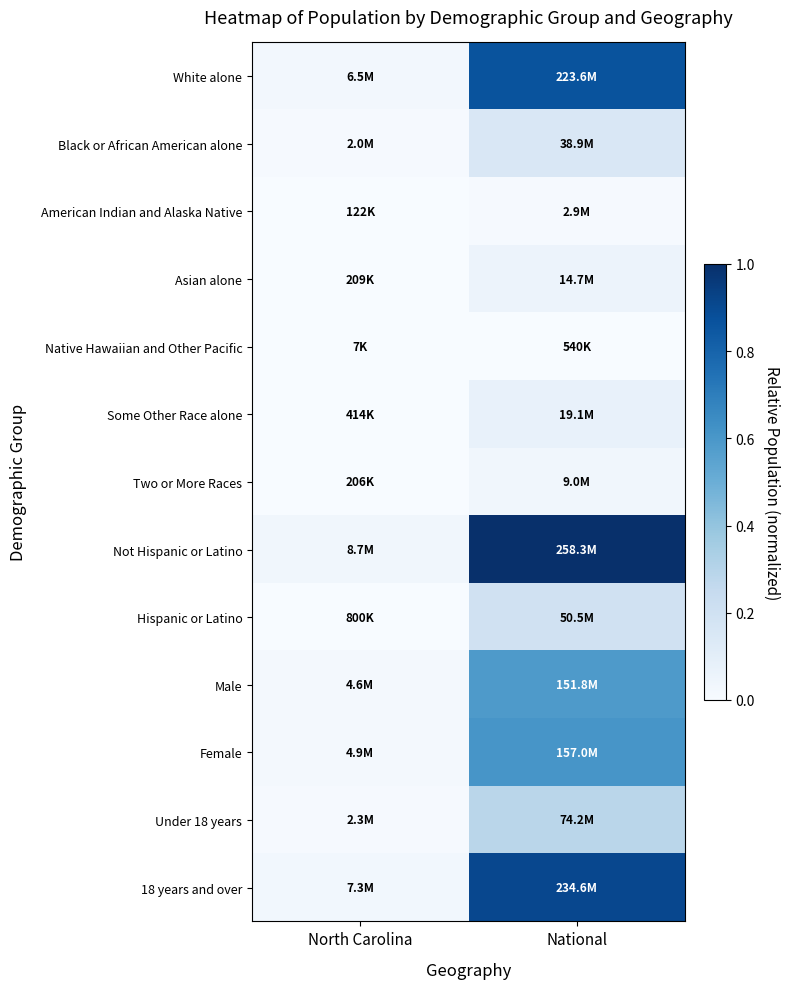

At which category is the sum across all series the highest?

National